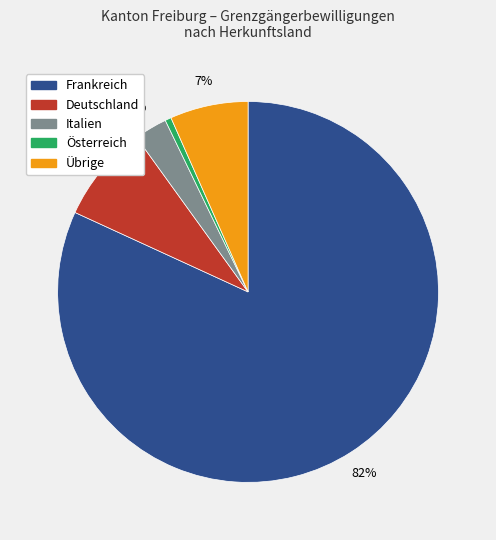

Which category has the smallest portion of the pie?

Österreich